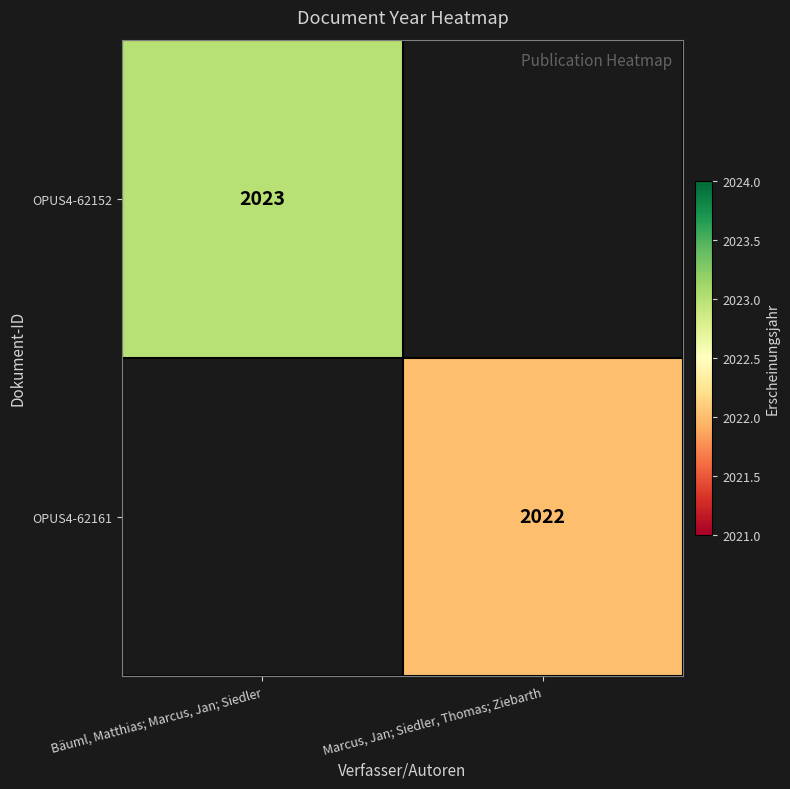

What is the greatest value displayed?

2023.0